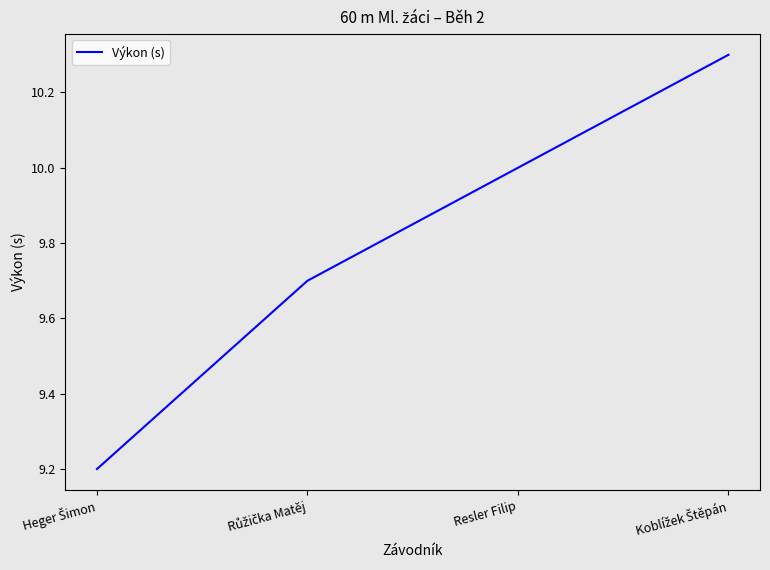

What is the smallest value displayed?

9.2